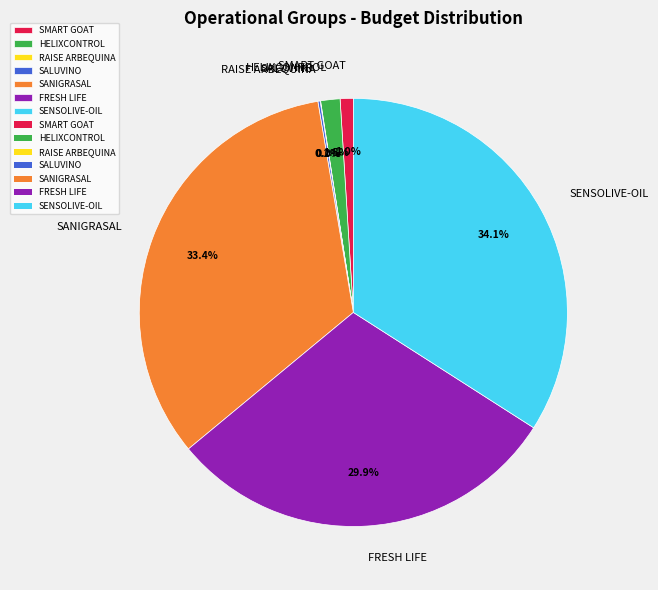

The FRESH LIFE slice represents 40% of the pie. True or false?

False